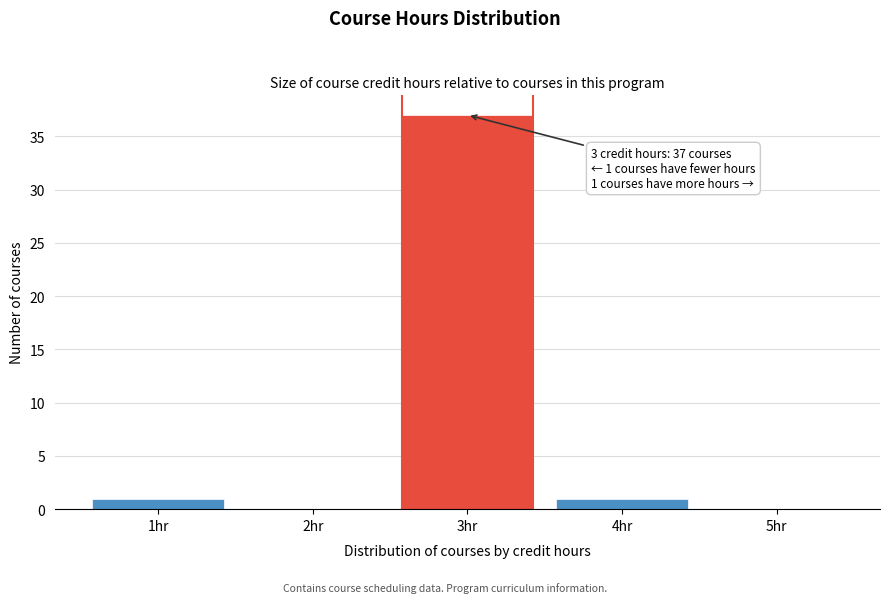

Reading left to right, list all the values displayed in this chart.

1hr=1	2hr=0	3hr=37	4hr=1	5hr=0